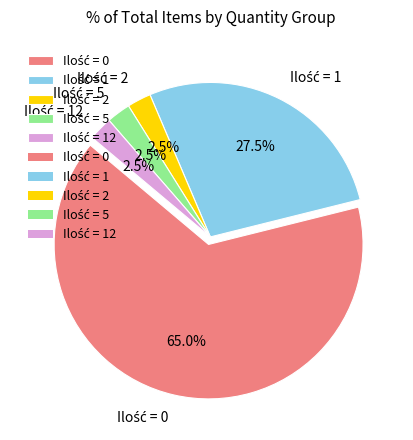

Does any single category account for the majority?

Yes